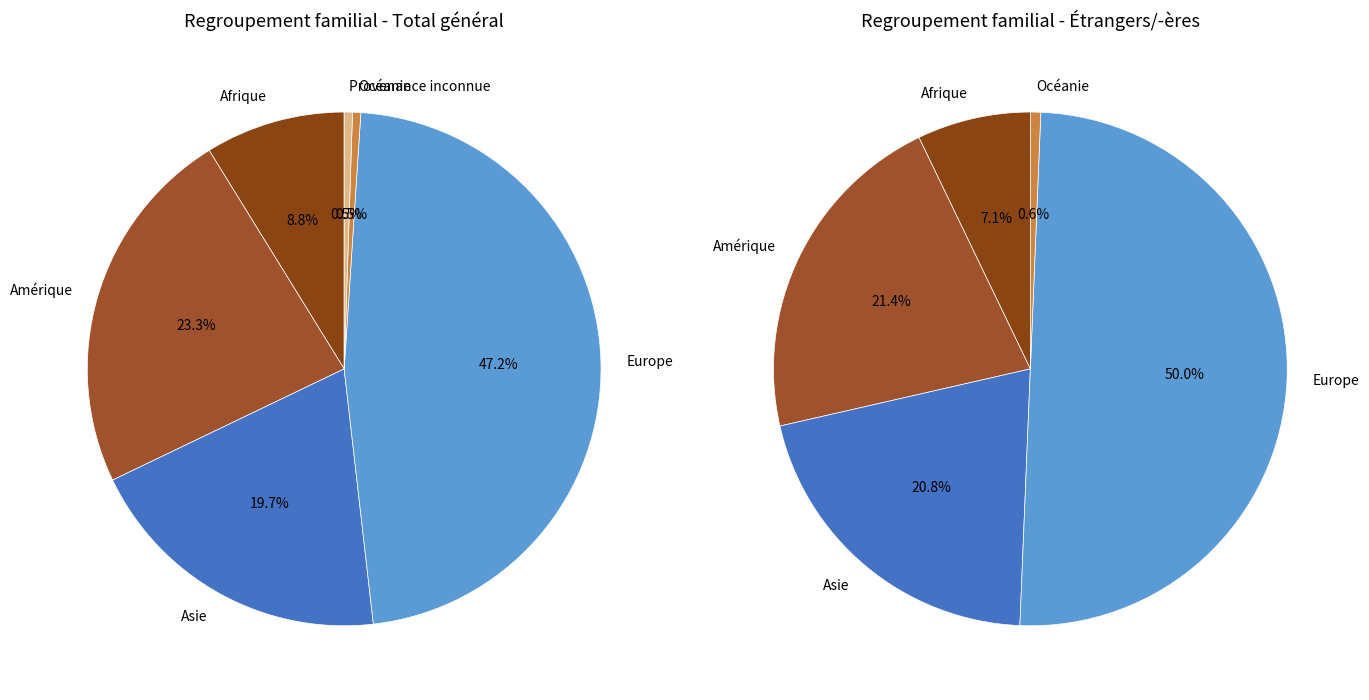

Is there any slice that represents more than half of the pie?

No